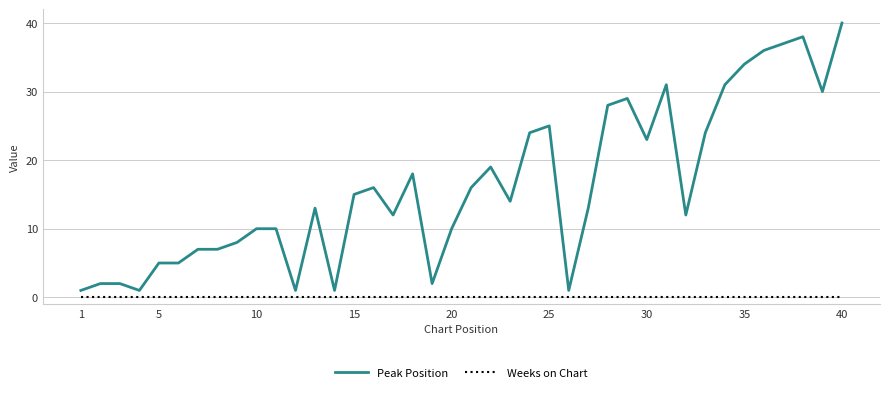

Which series has the widest spread of values?

Peak Position